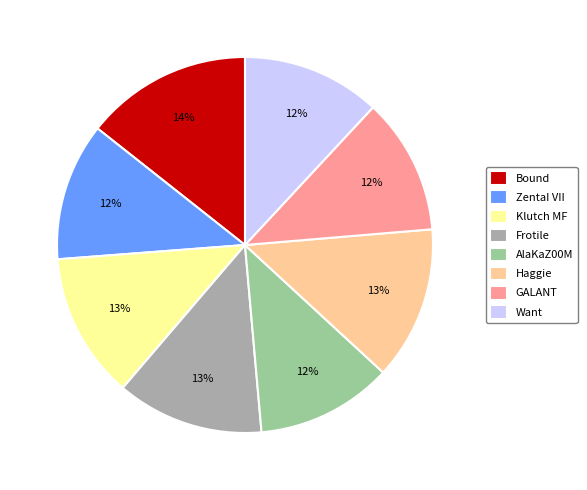

The Bound slice represents 14% of the pie. True or false?

True